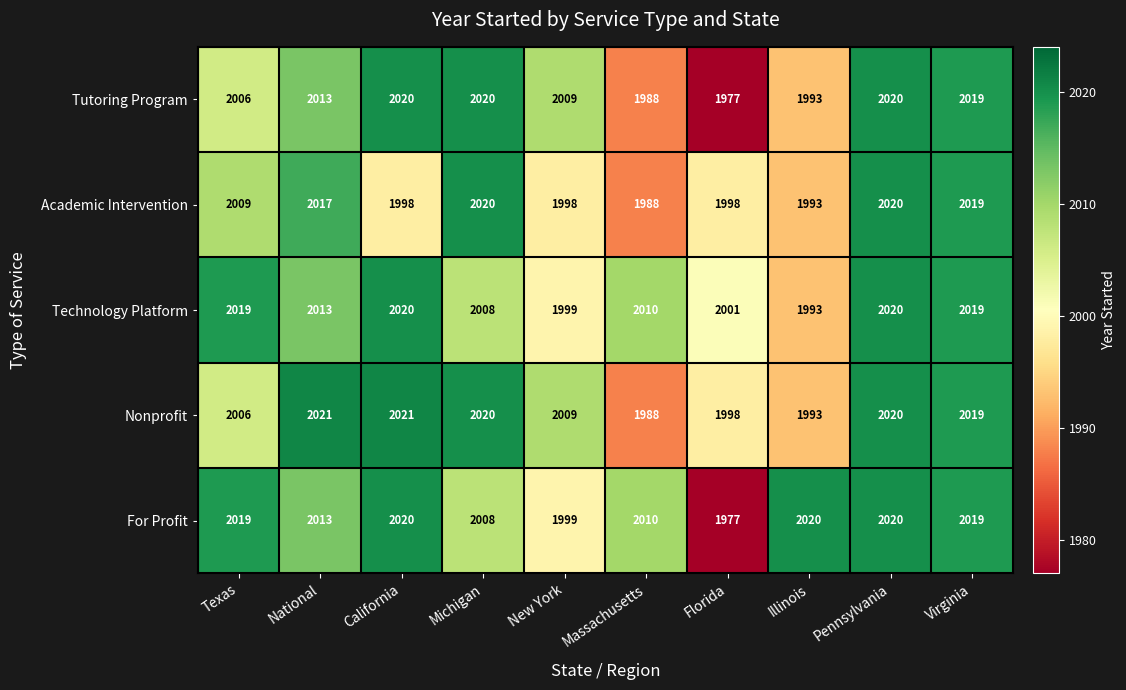

At which category does the chart reach its minimum across all series?

Florida